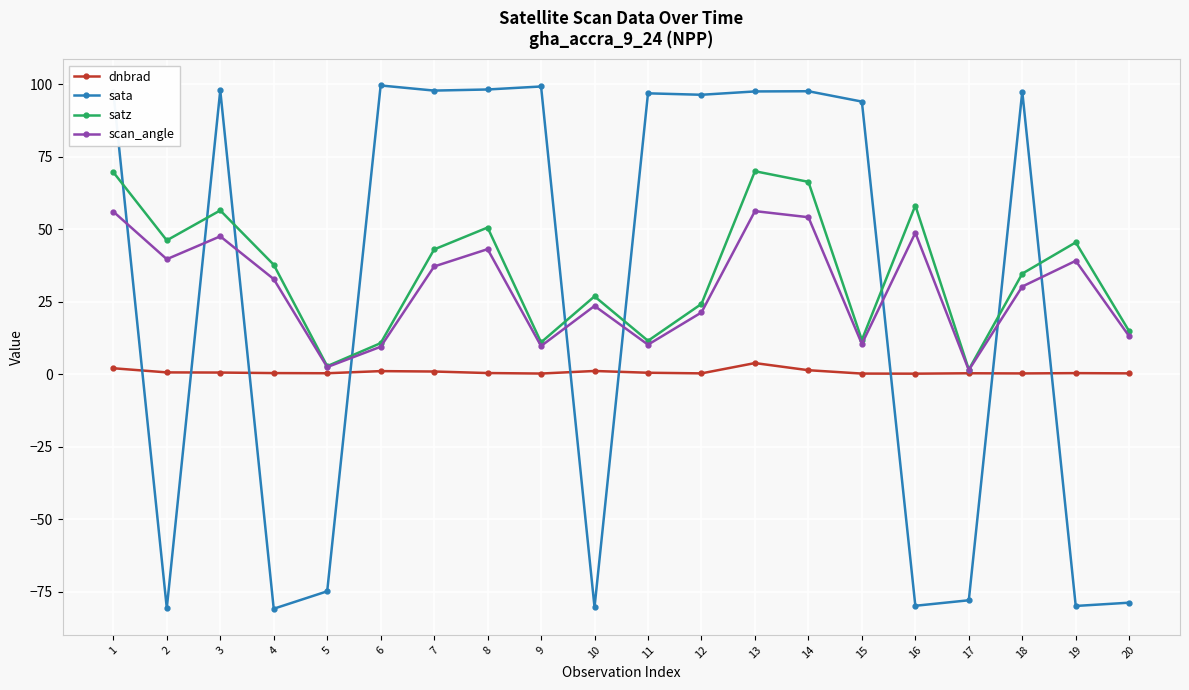

True or false: sata has a value of -80.4 at 10.

True